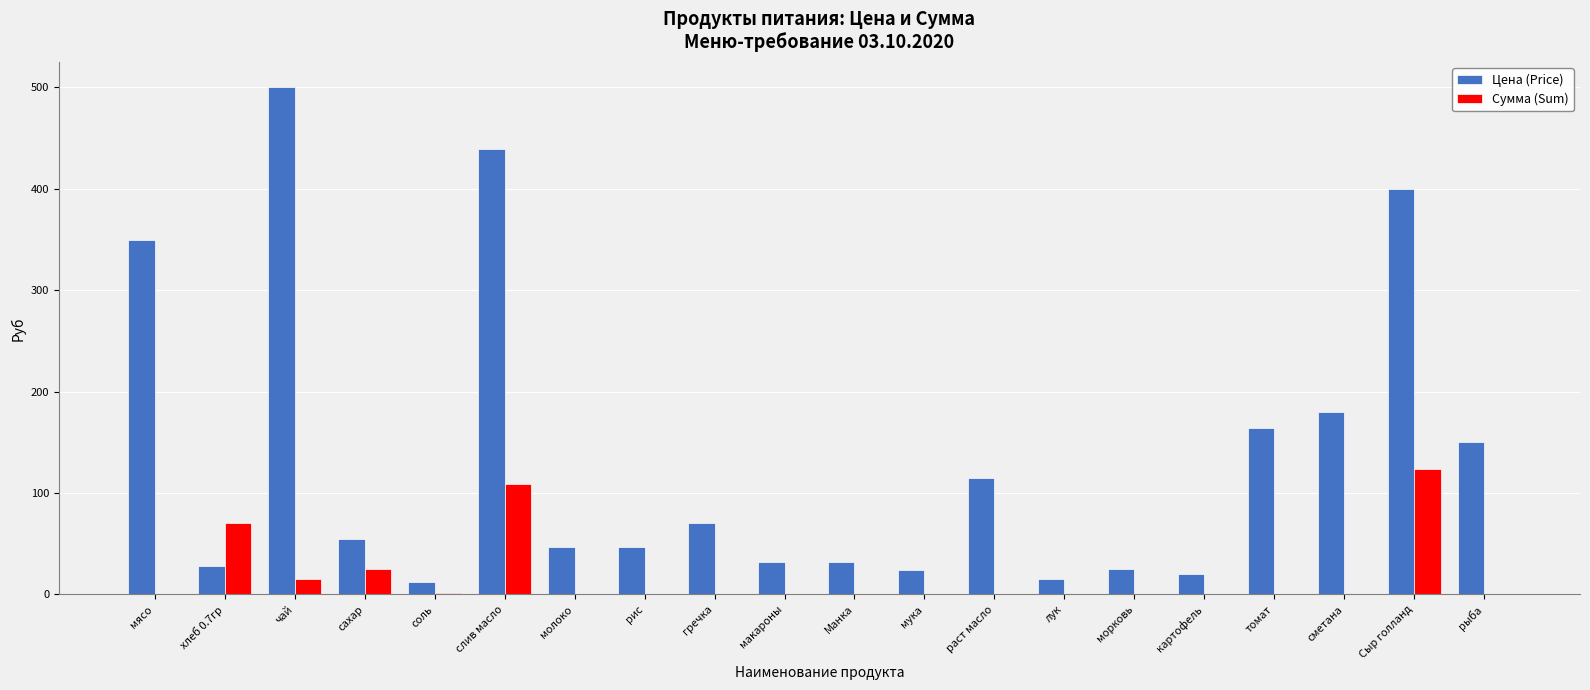

What is the maximum value for Цена (Price)?

500.0